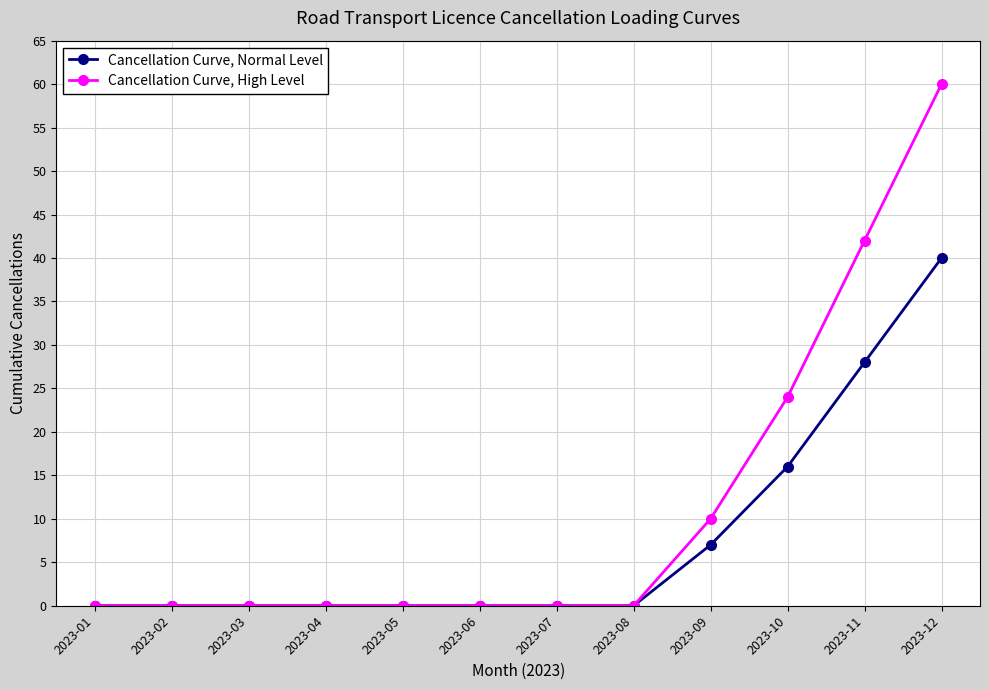

True or false: Cancellation Curve, High Level has a value of 0 at 2023-04.

True